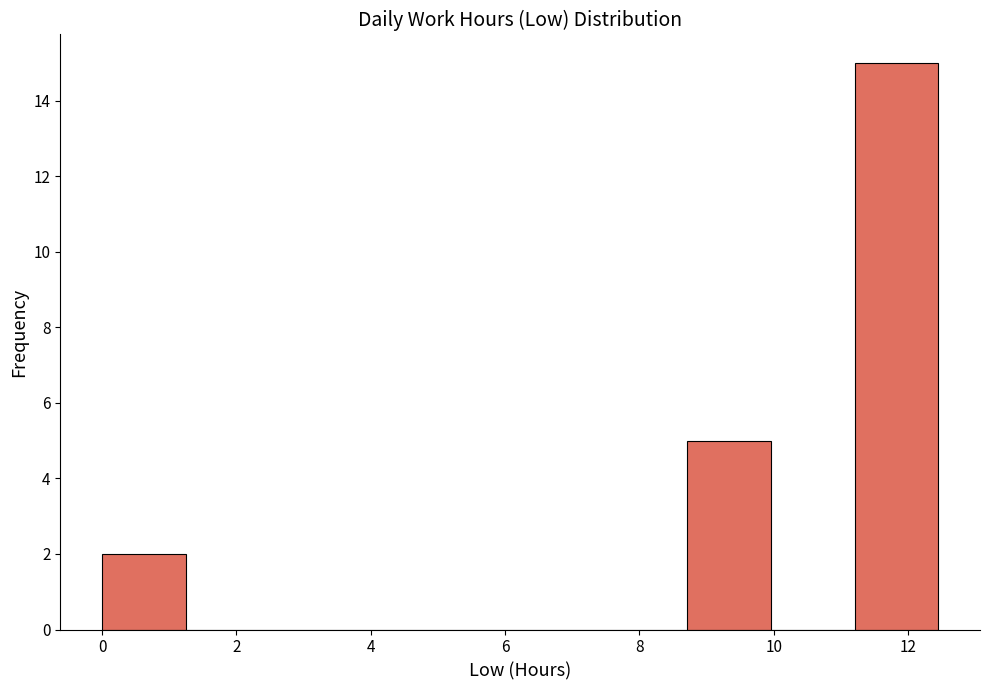

How tall is the bar that spans 0.0 to 1.2 on the x-axis? Neither the bar edges nor the heights are printed on the chart, so give them approximately, as read against the axes.

2